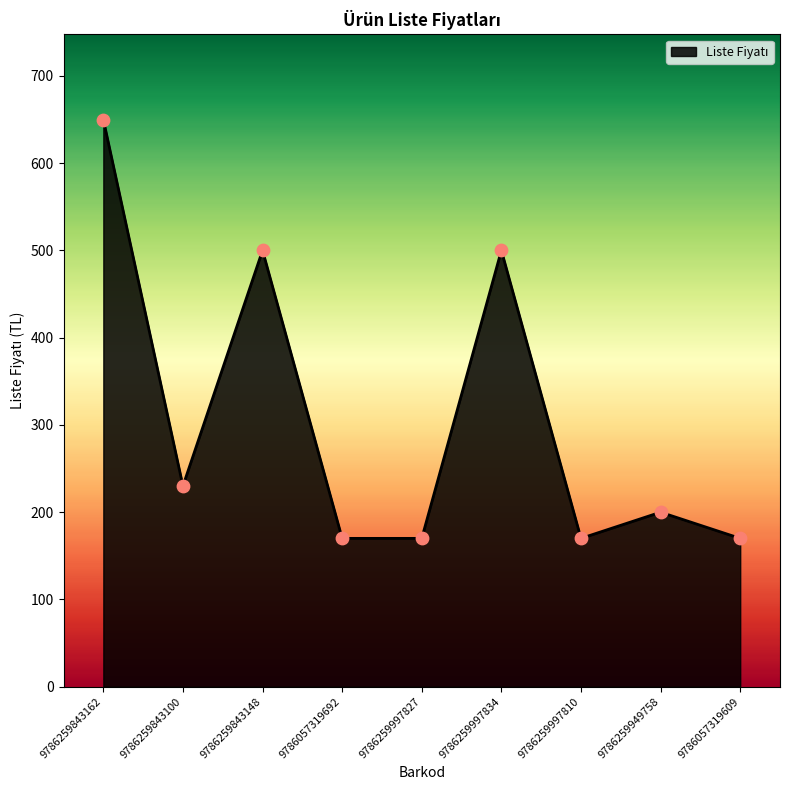

Approximately how many times larger is the value at 9786057319692 compared to 9786259997810?

1.0